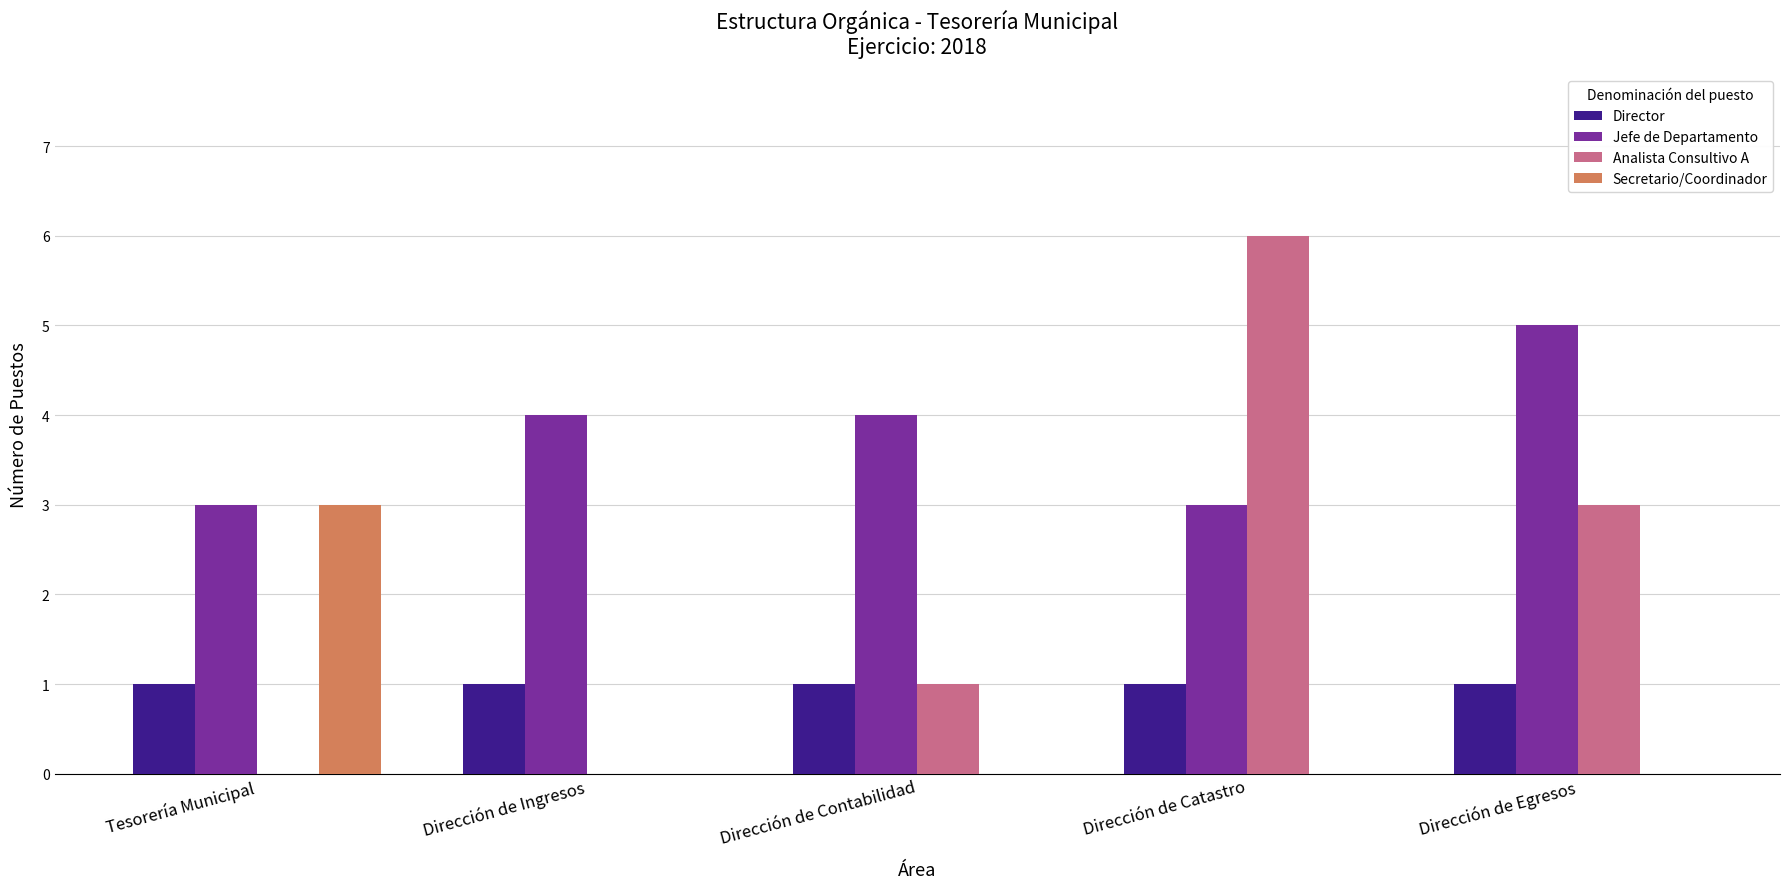

What is the approximate value of Secretario/Coordinador at Tesorería Municipal?

3